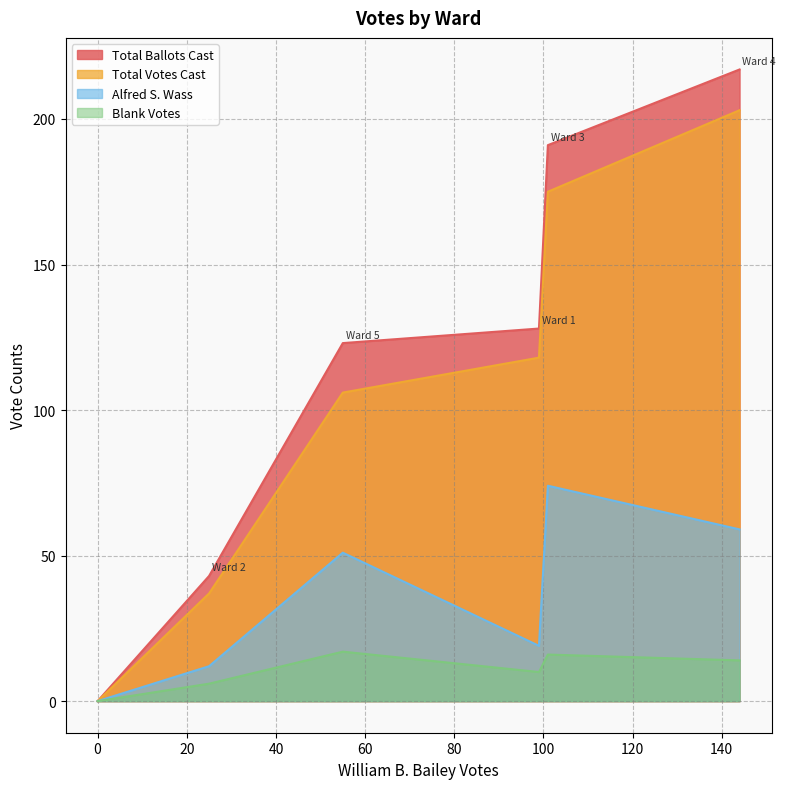

True or false: Blank Votes and Total Ballots Cast cross at least once.

False